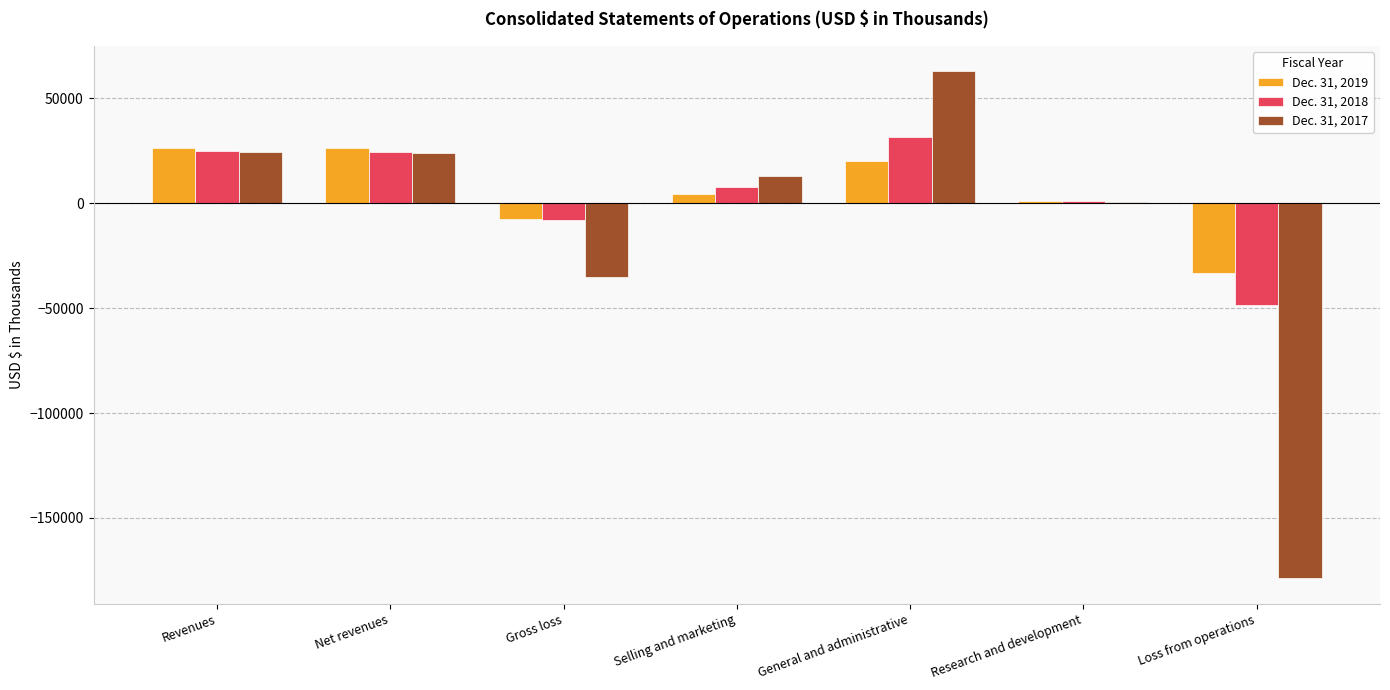

The Dec. 31, 2017 series shows -35208 at Gross loss. True or false?

True